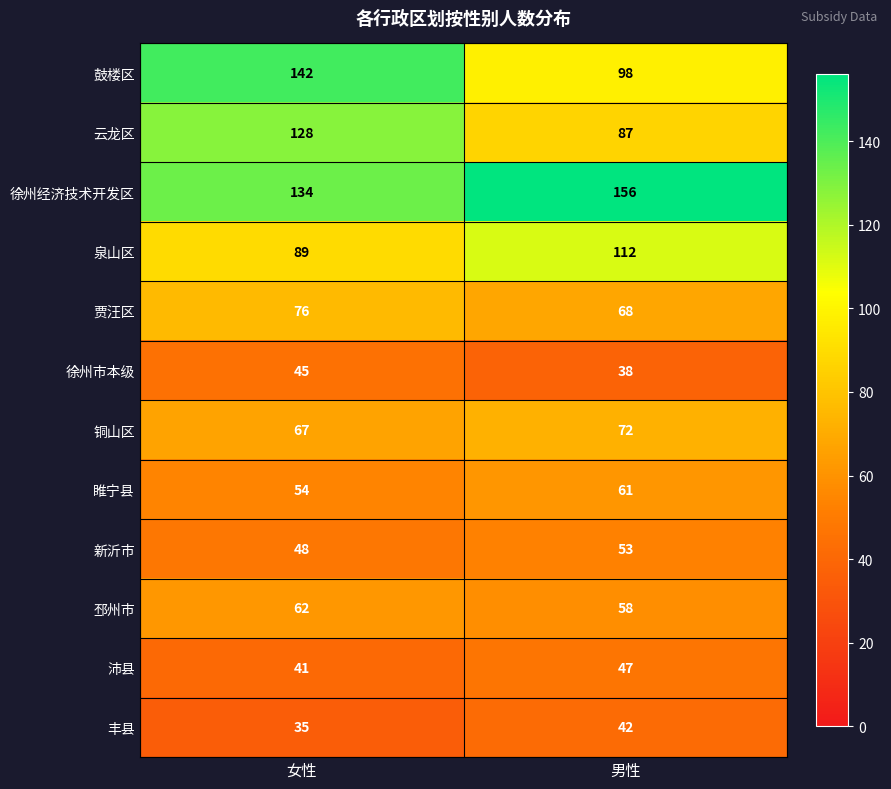

The value of 沛县 at 男性 is 47. True or false?

True